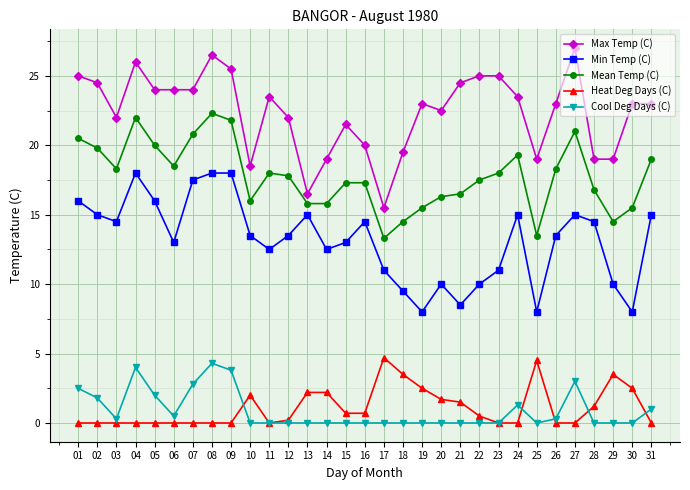

Where is the first local maximum for Mean Temp (C)?

04